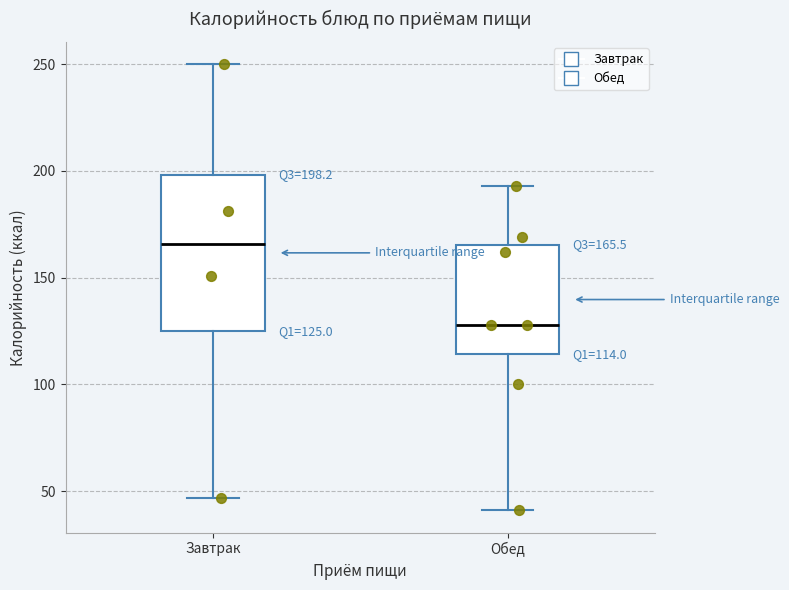

Comparing the boxes themselves (not the whiskers), which one is the tallest?

Завтрак